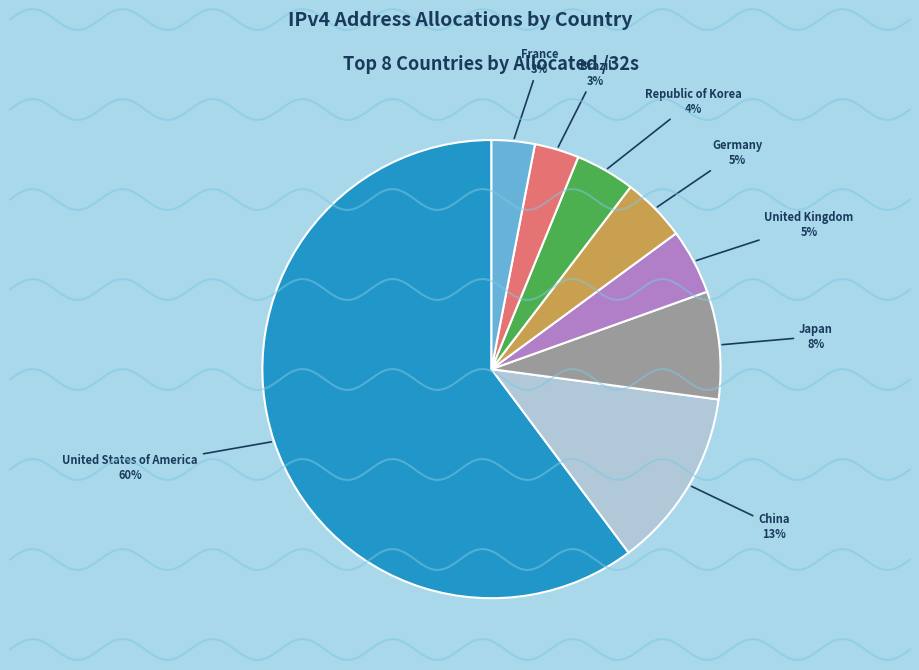

Combined, do United Kingdom and Germany account for over 50%?

No